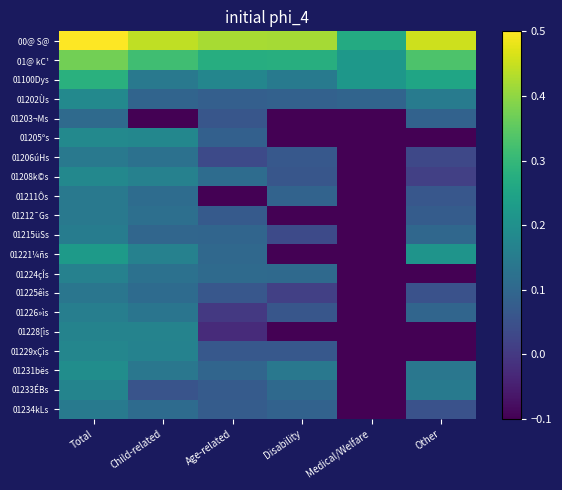

Rank the series at Age-related from lowest to highest value.

01211Ôs, 01228[ìs, 01226»ìs, 01206úHs, 01203¬Ms, 01225êìs, 01229xÇìs, 01212¯Gs, 01233ÉBs, 01234kLs, 01202Ùs, 01205ºs, 01215üSs, 01231bës, 01221¼ñs, 01224çÎs, 01208k©s, 01100Dys, 01@ kC¹, 00@ S@